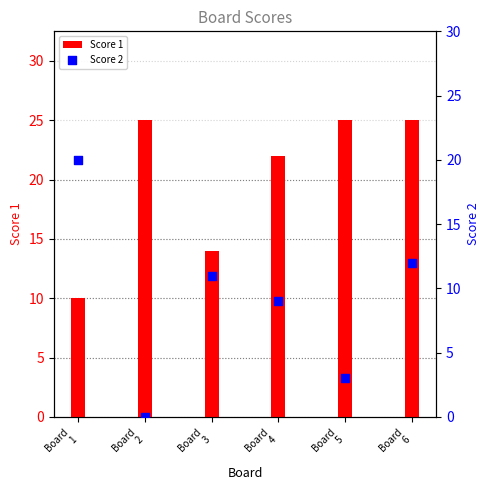

Which series has the largest total across all categories?

Score 1